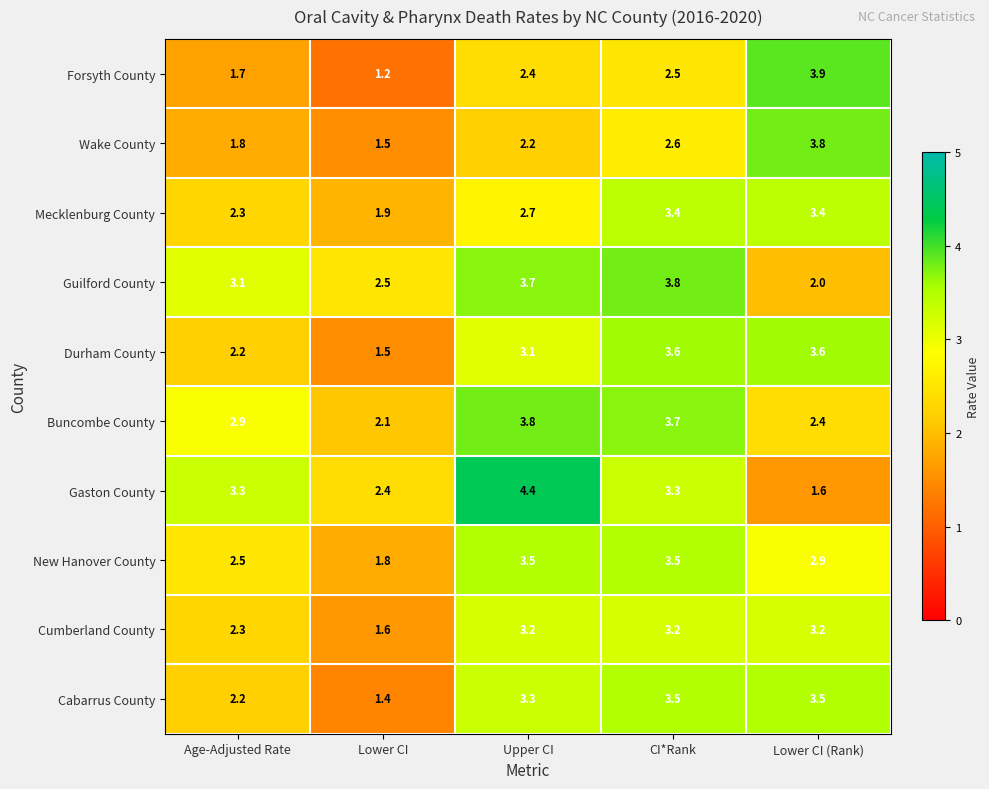

Between CI*Rank and Lower CI (Rank), which series saw the biggest shift?

Guilford County